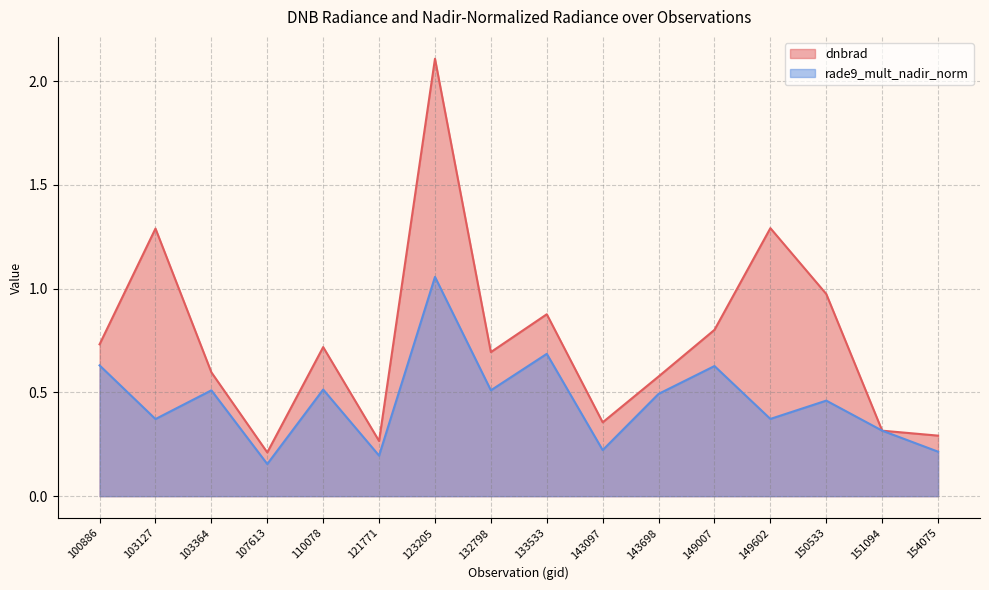

At which category does rade9_mult_nadir_norm reach its first local peak?

103364